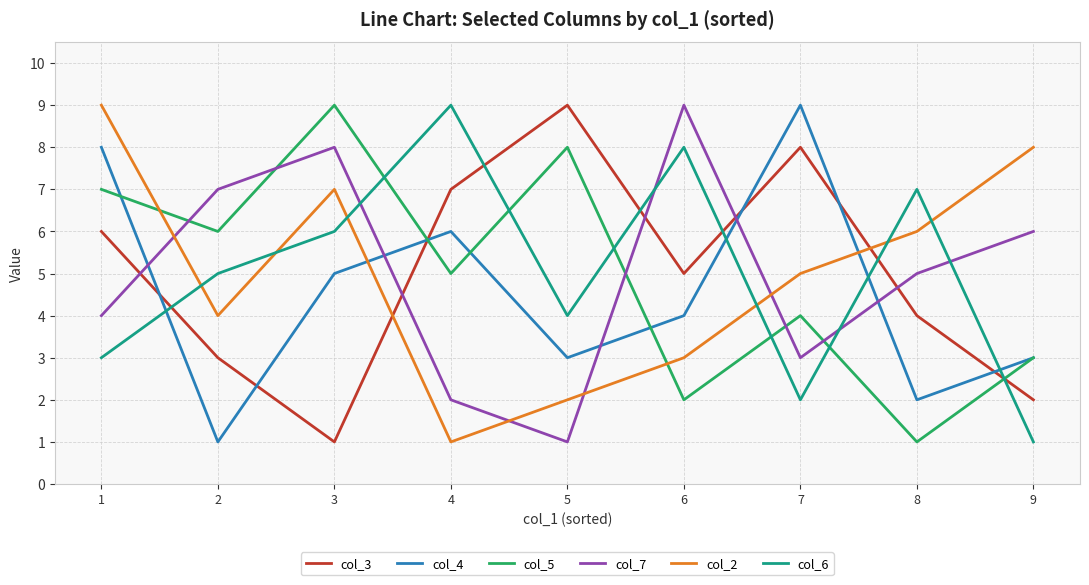

What value does the col_5 series have at 9?

3